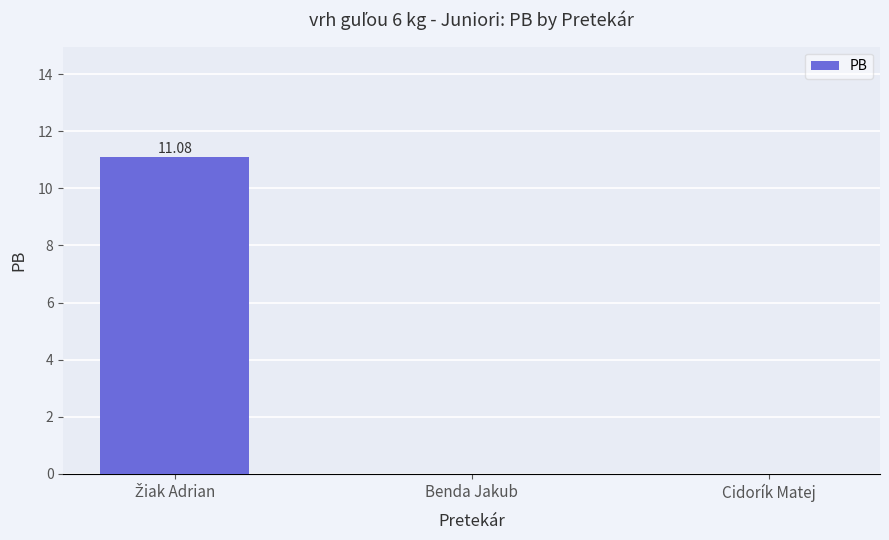

What is the sum of all values?

11.1